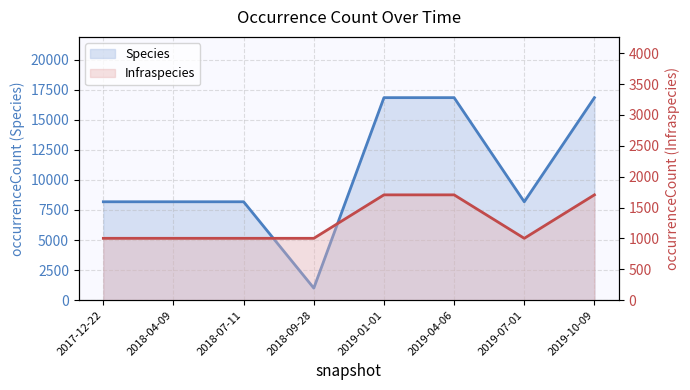

Reading left to right, list all the values displayed in this chart.

Species: 8178	8178	8178	1002	16832	16832	8178	16832
Infraspecies: 1002	1002	1002	1002	1706	1706	1002	1706